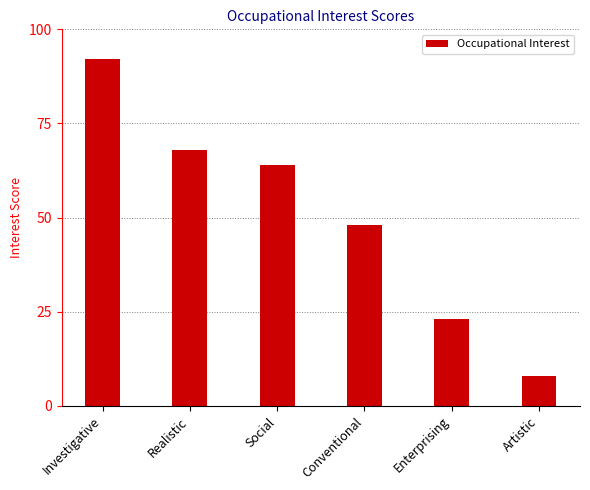

What is the change in value from Realistic to Artistic?

-60